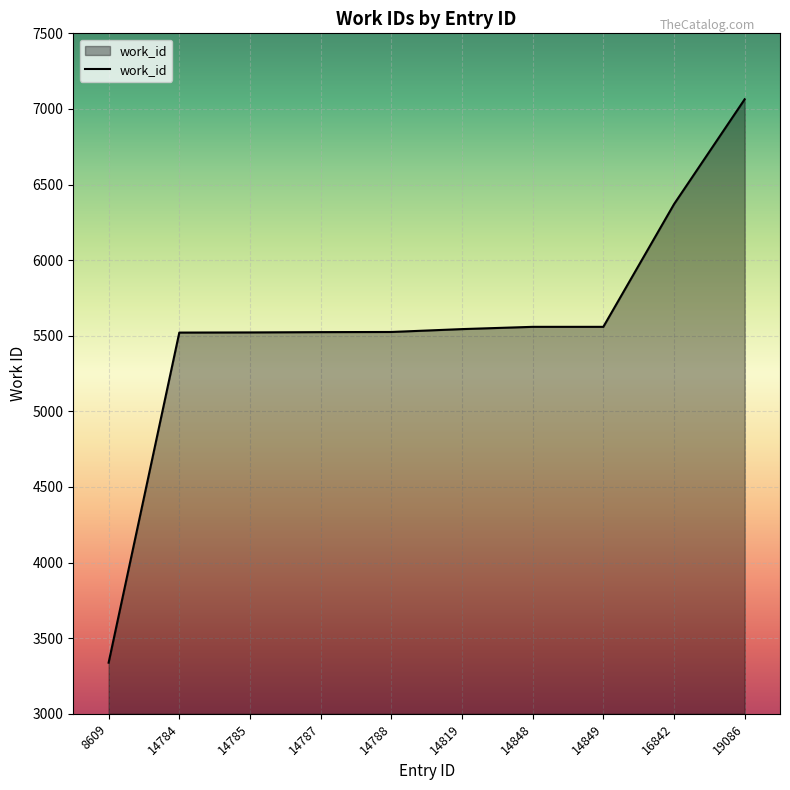

What is the ratio of the value at 14788 to the value at 14787?

1.0